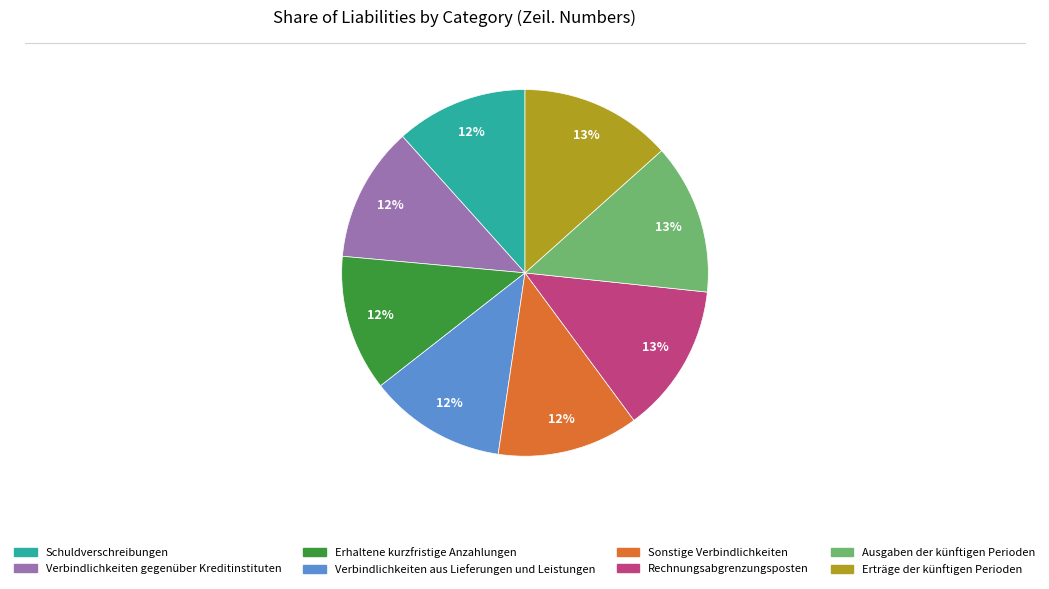

What percentage is the Ausgaben der künftigen Perioden slice, to the nearest percent?

13%